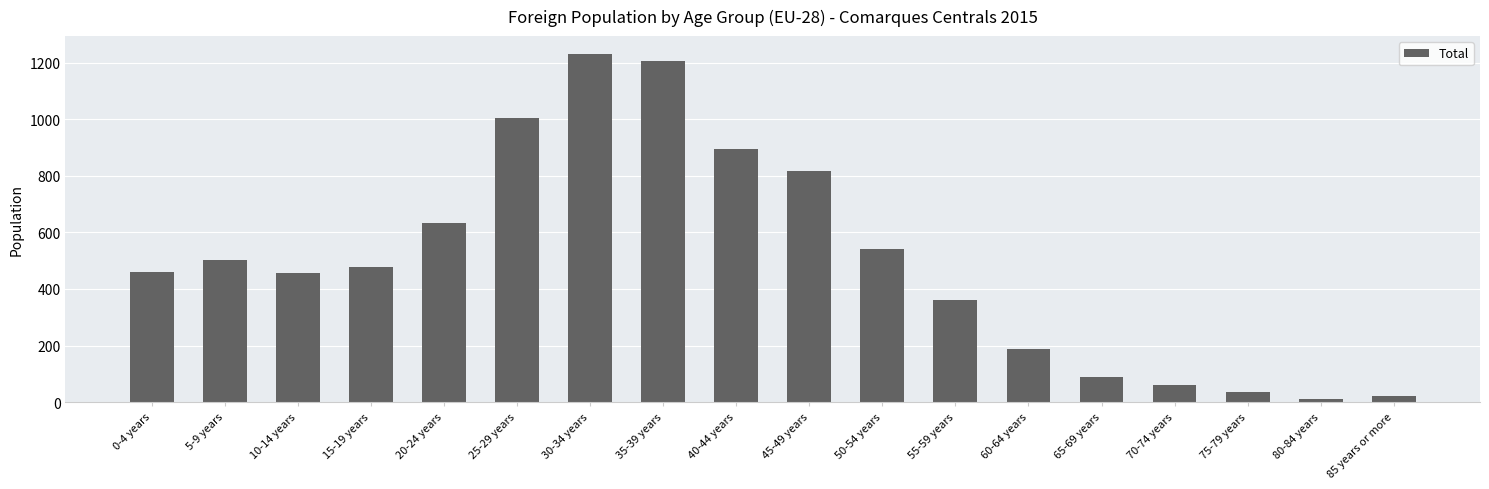

Count the number of categories in the chart.

18